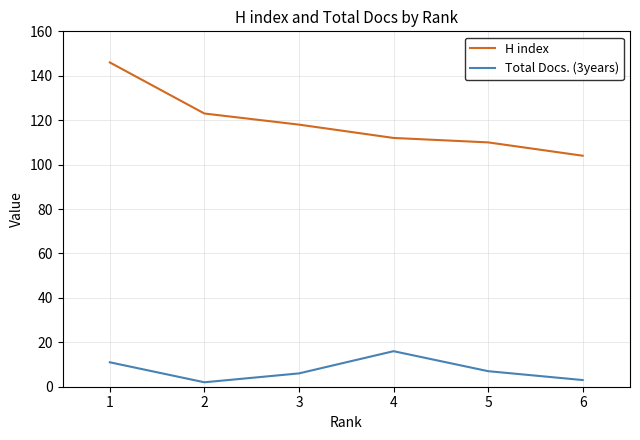

Is it true that Total Docs. (3years) equals 11 at 1?

True